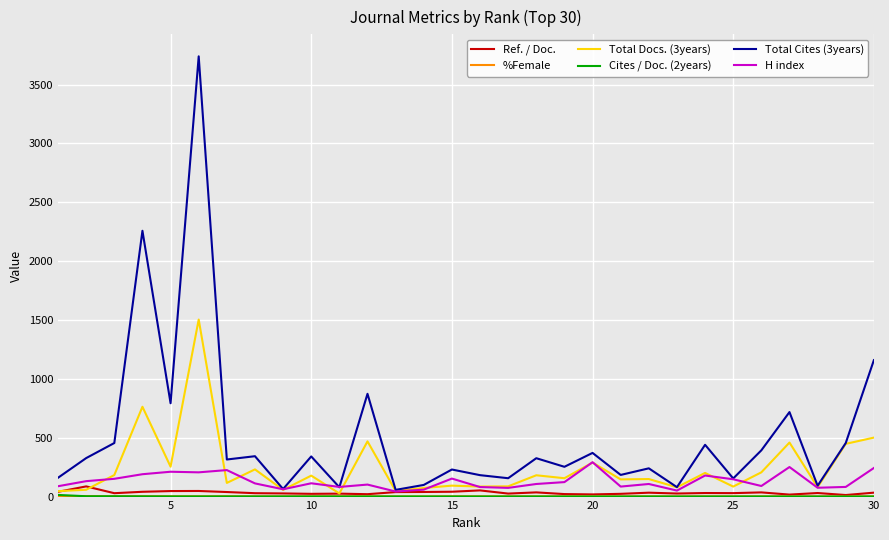

Count the number of categories in the chart.

30